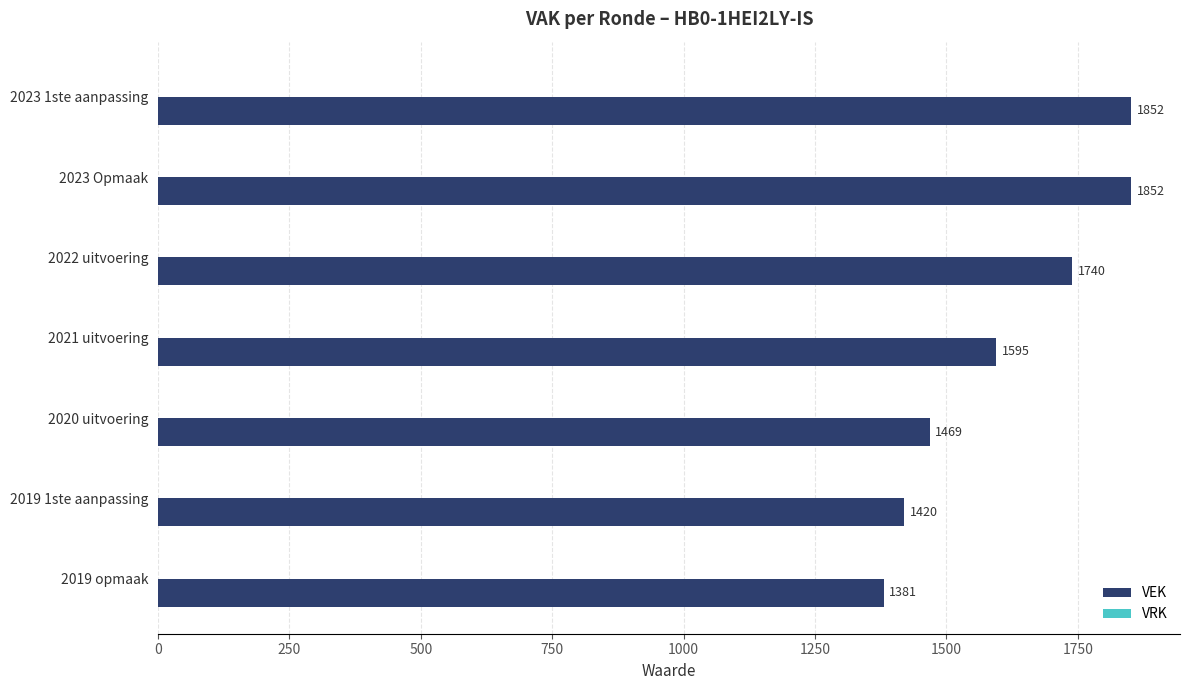

What is the minimum value shown in the chart?

1381